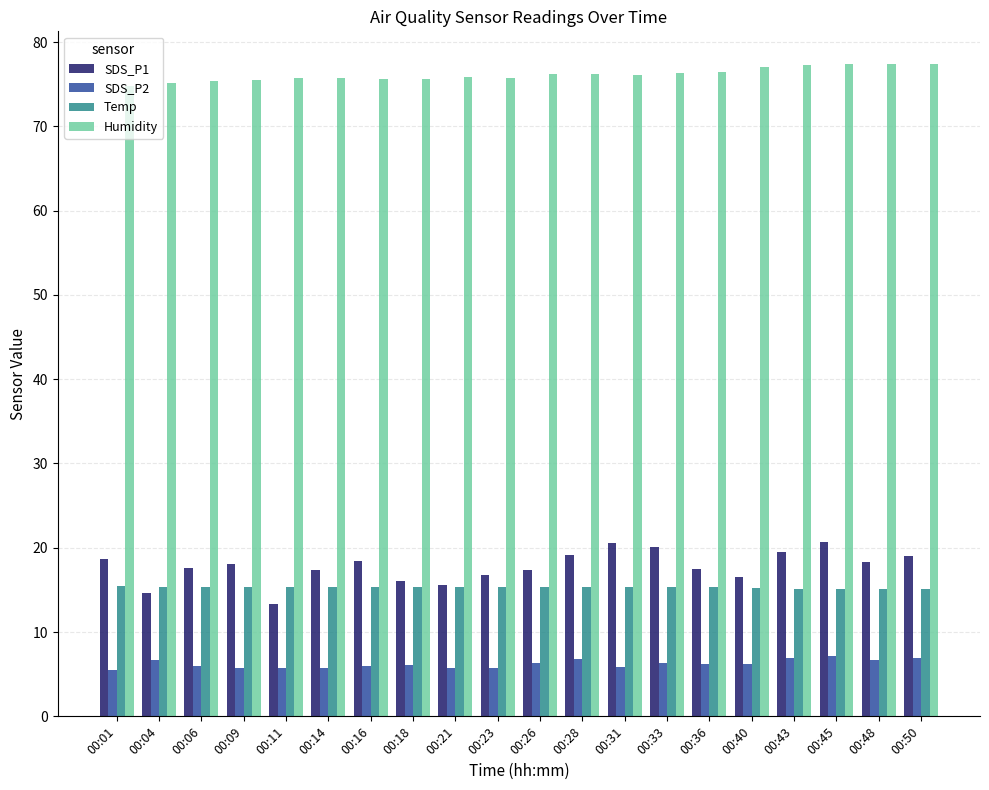

At how many categories does at least one series exceed 60?

20